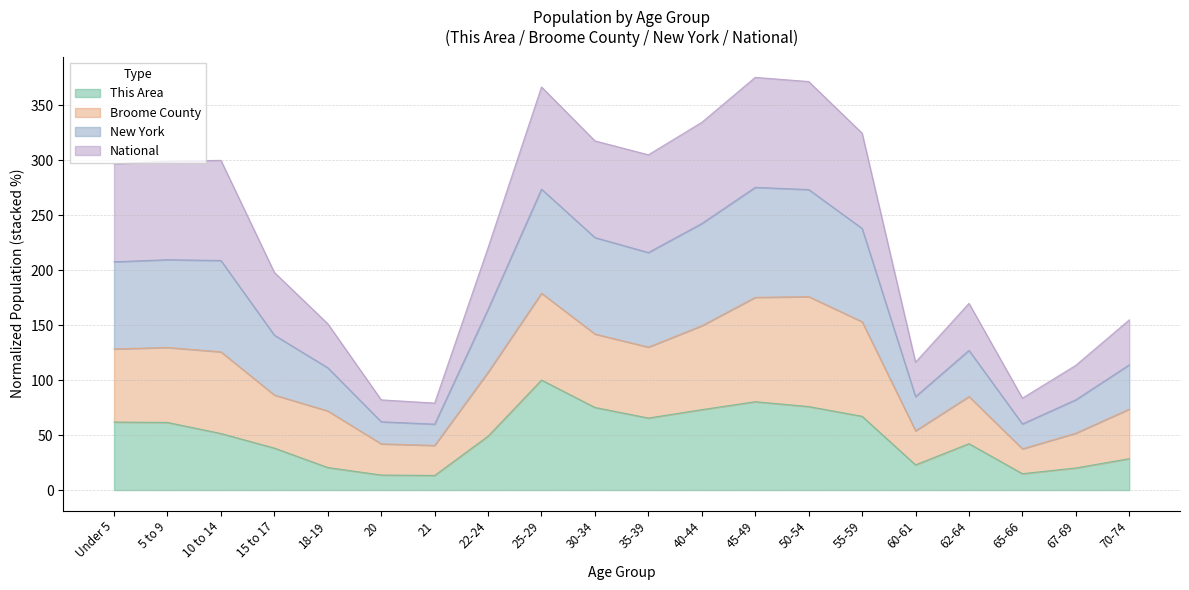

Does the chart have visible grid lines?

Yes